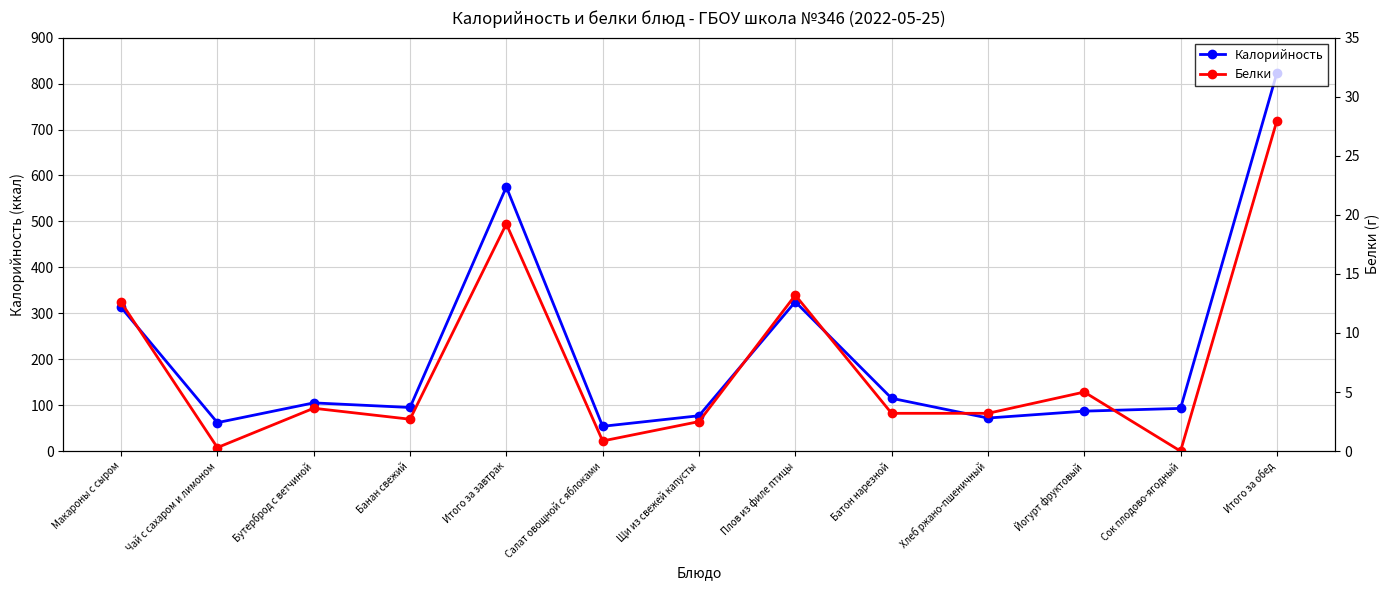

Is the value of Белки at Бутерброд с ветчиной greater than the value of Калорийность at Батон нарезной?

No